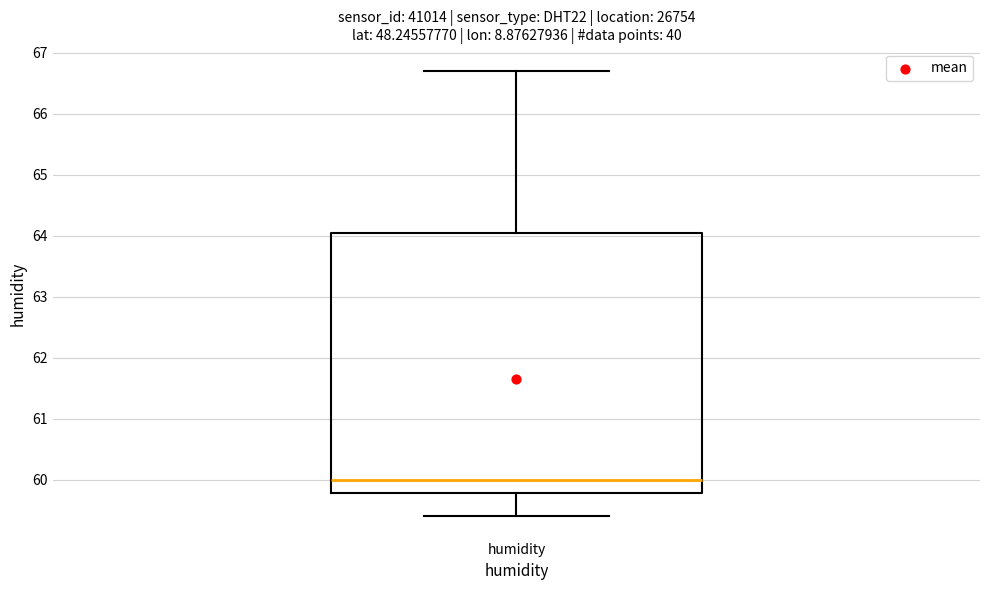

Read this box plot against the y-axis: the position of the median line, the range covered by the box, and the ends of both whiskers. The values are not printed on the chart, so give them approximately, as read against the axis.

median 60.0, box 59.8 to 64.1, whiskers 59.4 to 66.7